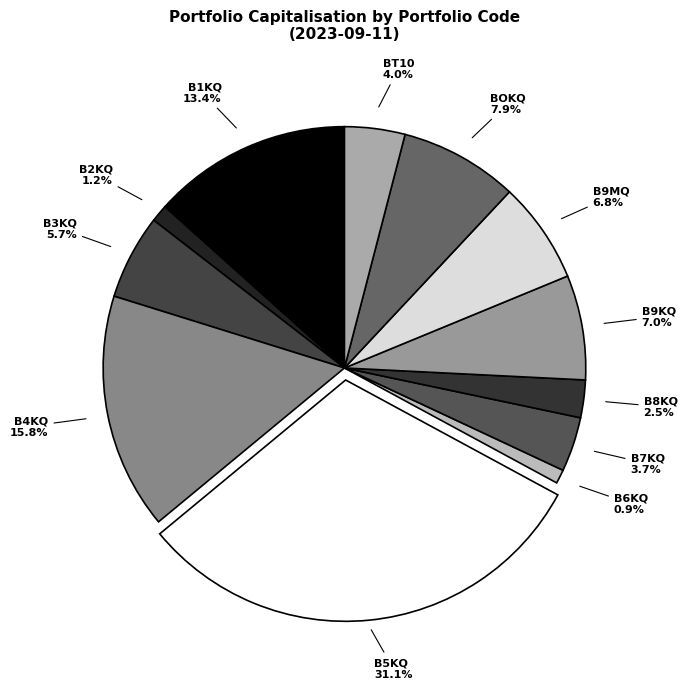

To the nearest percent, what portion does B7KQ represent?

4%